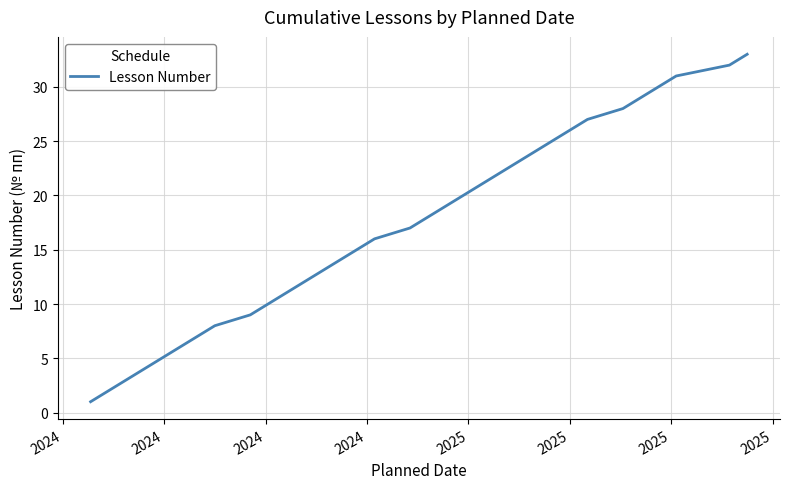

How many series are shown in this chart?

1